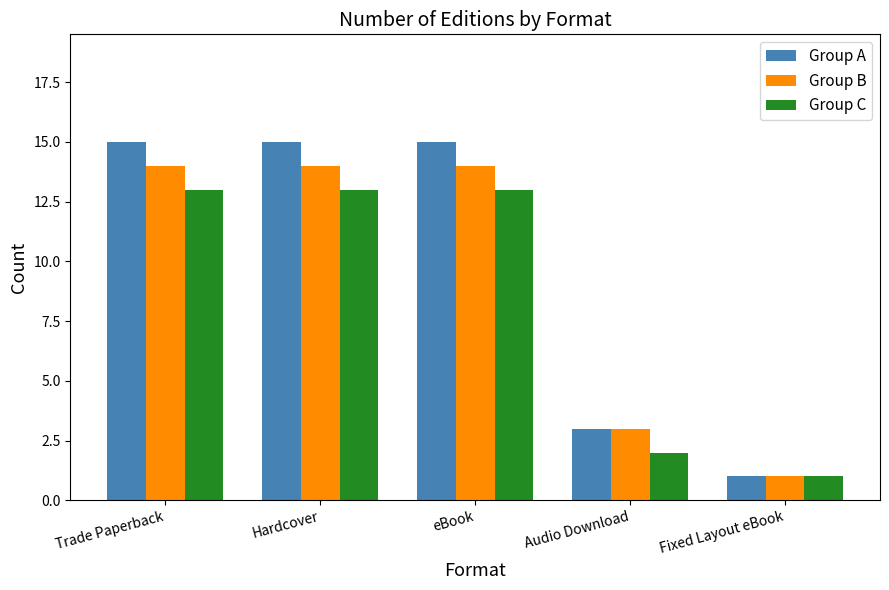

What is the label of the 5th bar from the right?

Trade Paperback